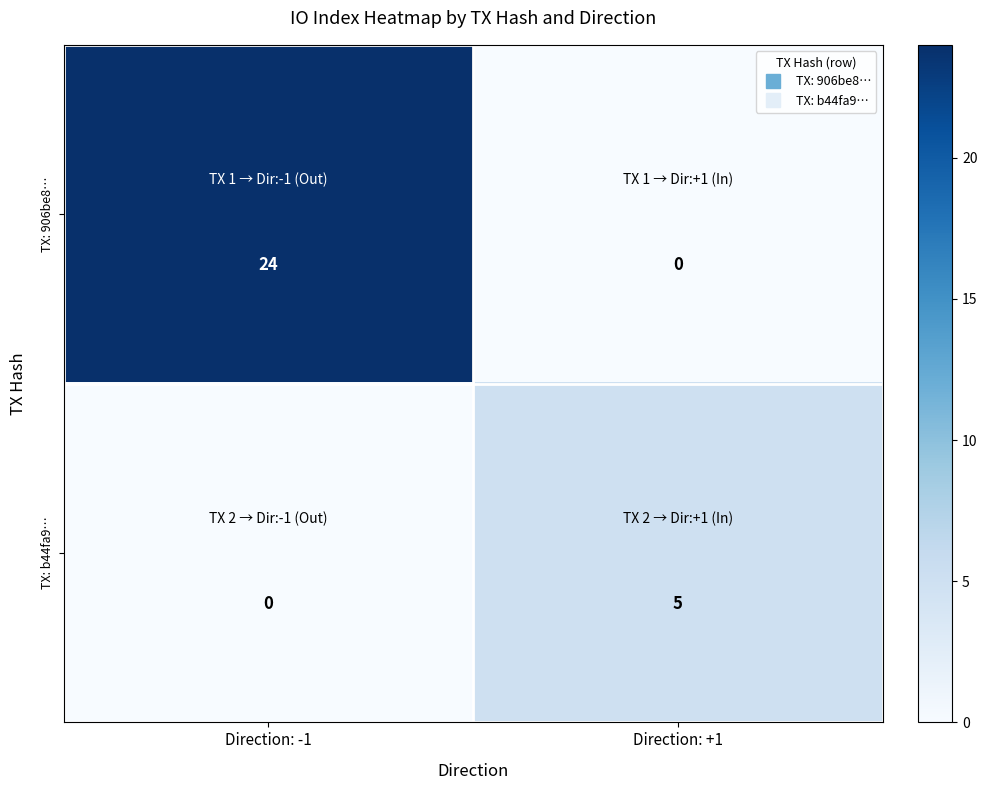

Which series has the largest range (max minus min)?

TX: 906be8…